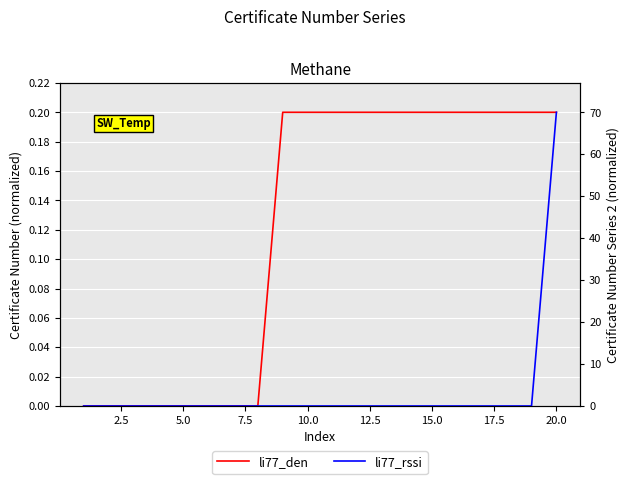

The value of li77_den at 12.5 is 0.1. True or false?

False